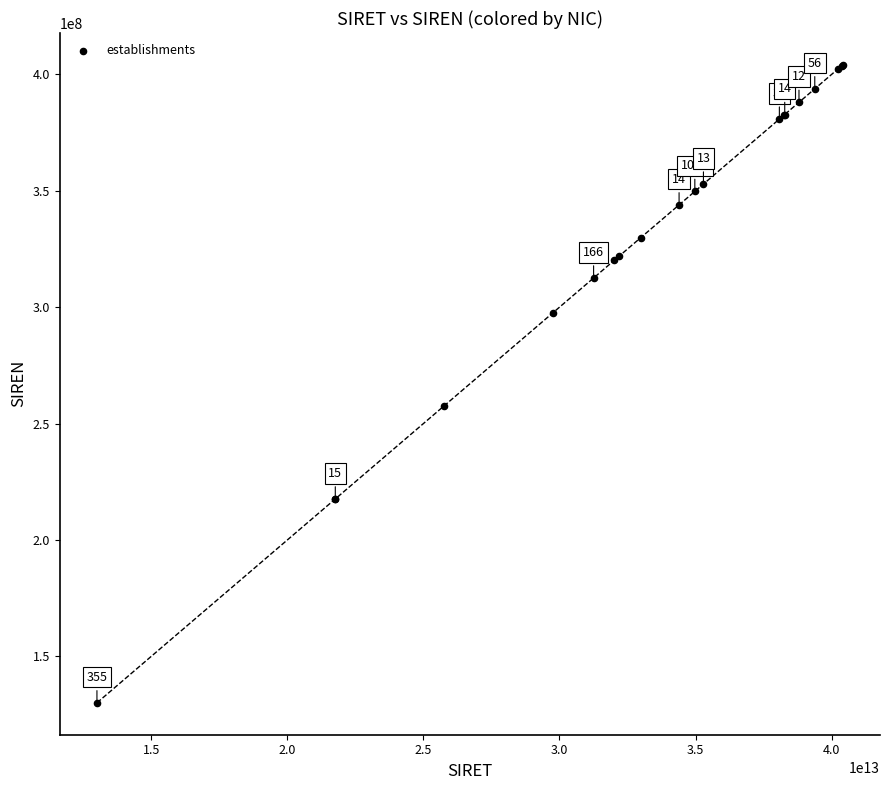

What Y value in the scatter plot is closest to 267047595?

257603696